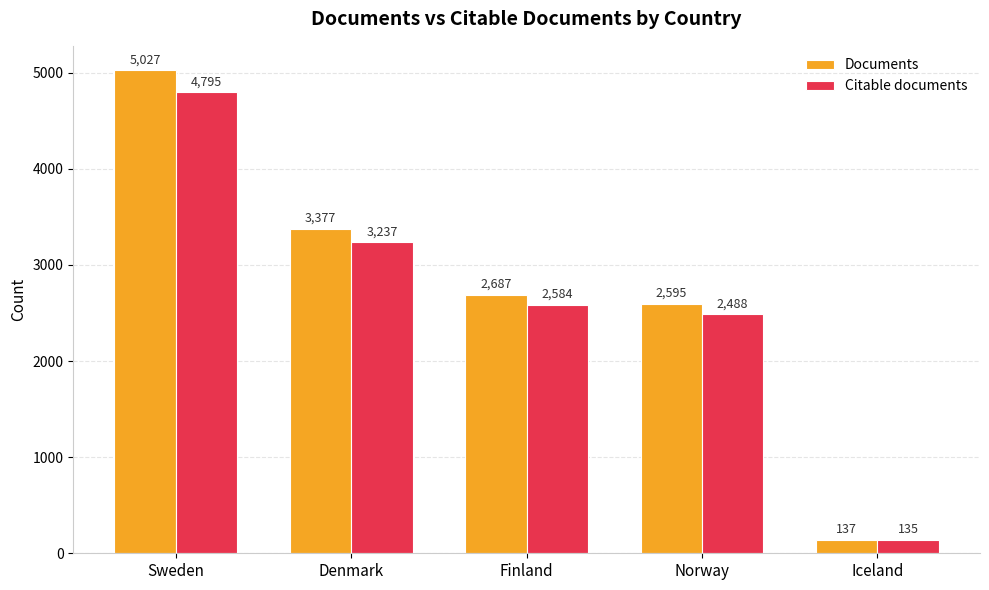

How many groups of bars are there?

5